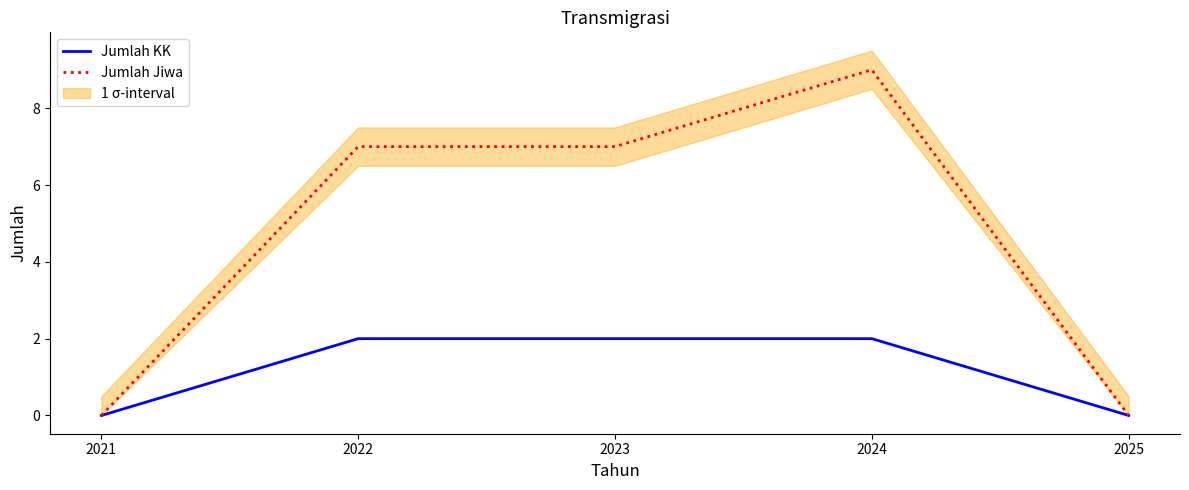

True or false: Jumlah KK has a value of 1 at 2024.

False